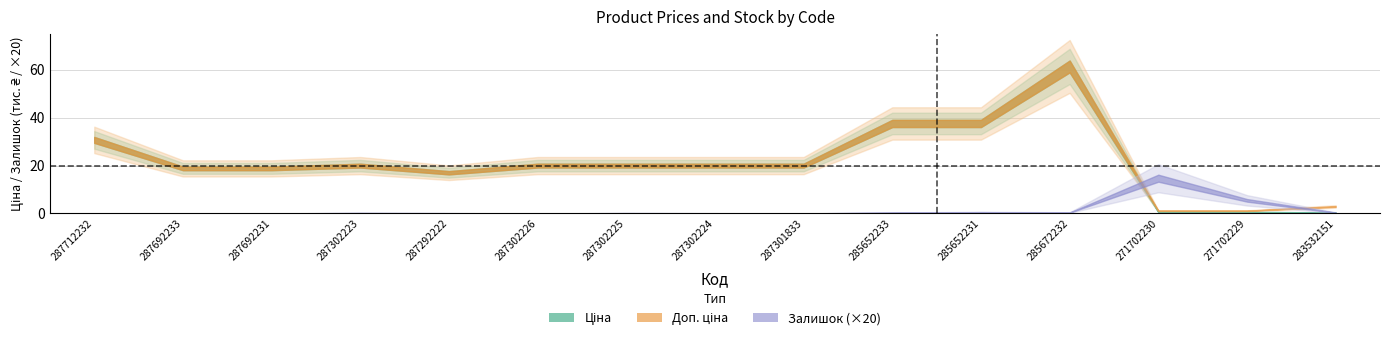

List the labels in order of Доп. ціна value, largest first.

285672232, 285652233, 285652231, 287712232, 287302223, 287302226, 287302225, 287302224, 287301833, 287692233, 287692231, 287292222, 283532151, 271702230, 271702229